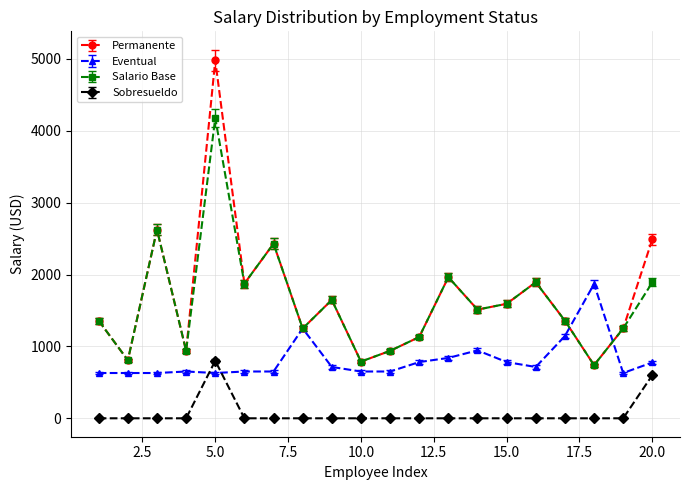

How many categories are shown in the chart?

20